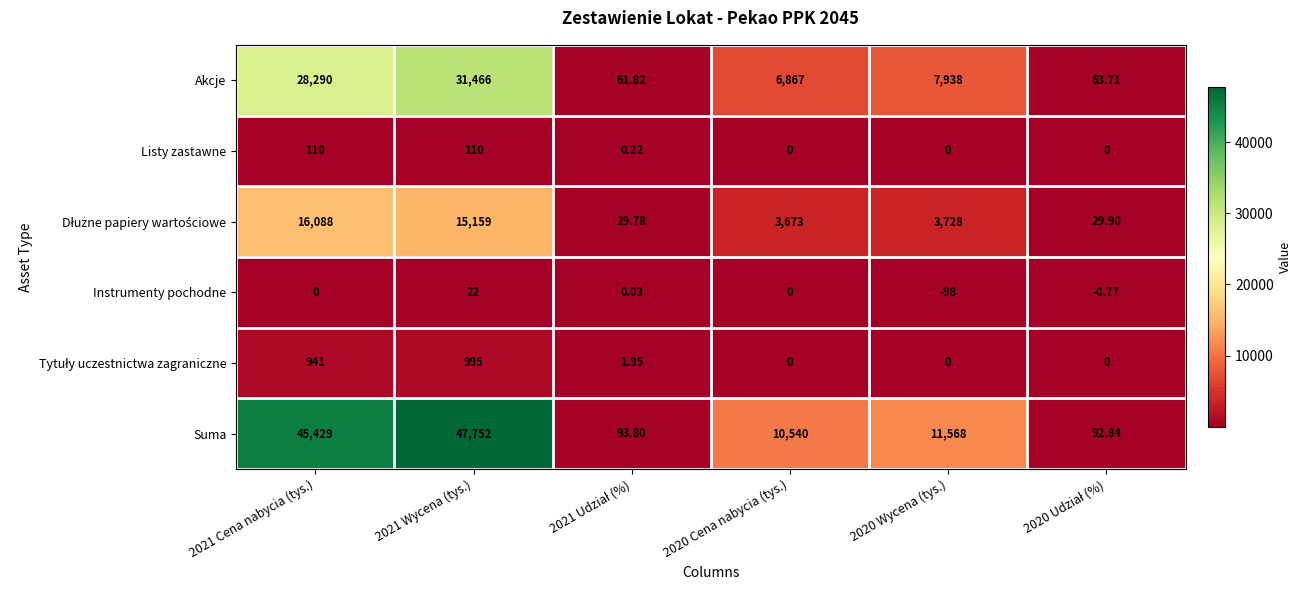

Which series has the widest spread of values?

Suma